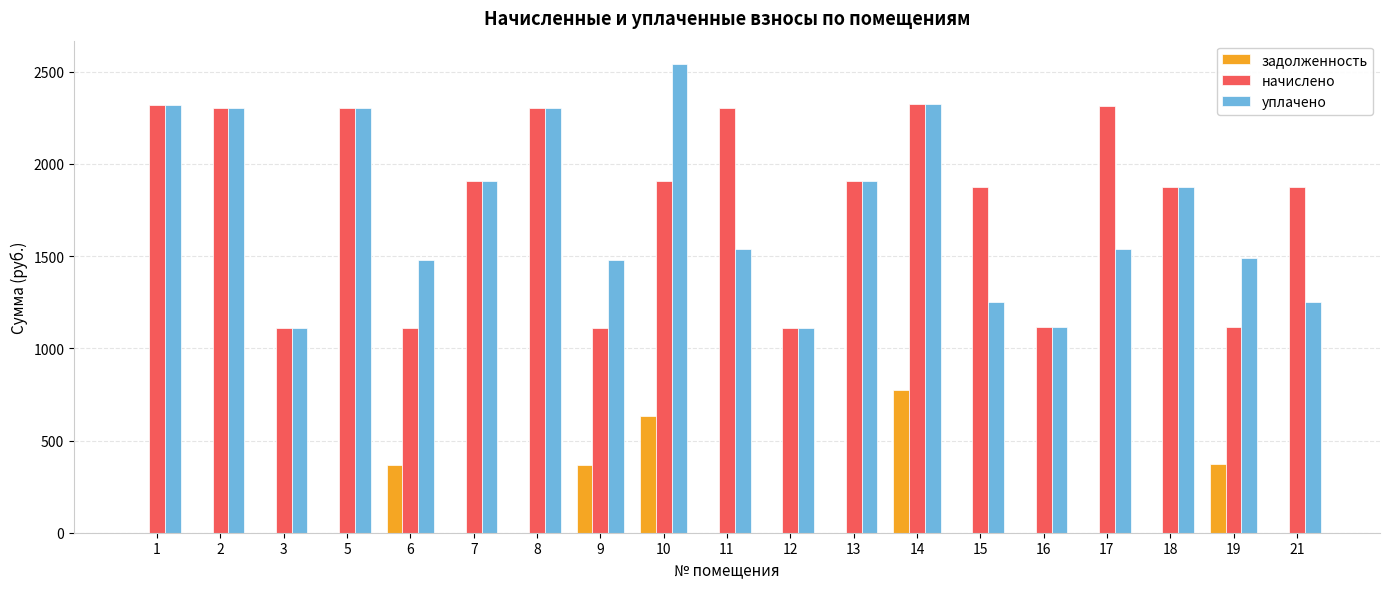

What is the sum of all уплачено values?

33154.8